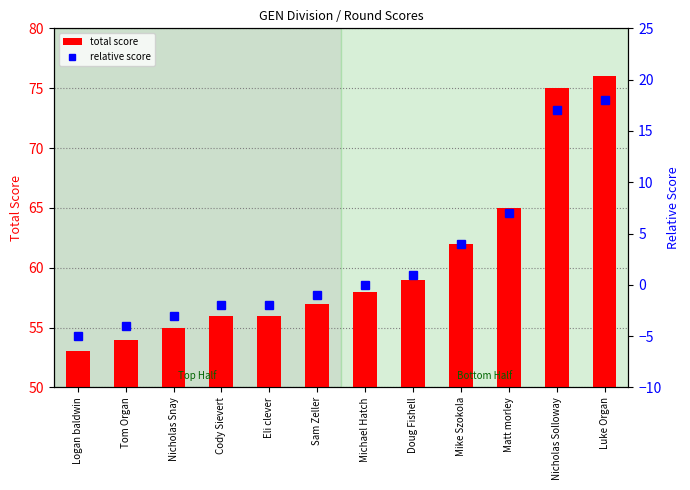

The total score series shows 132 at Luke Organ. True or false?

False